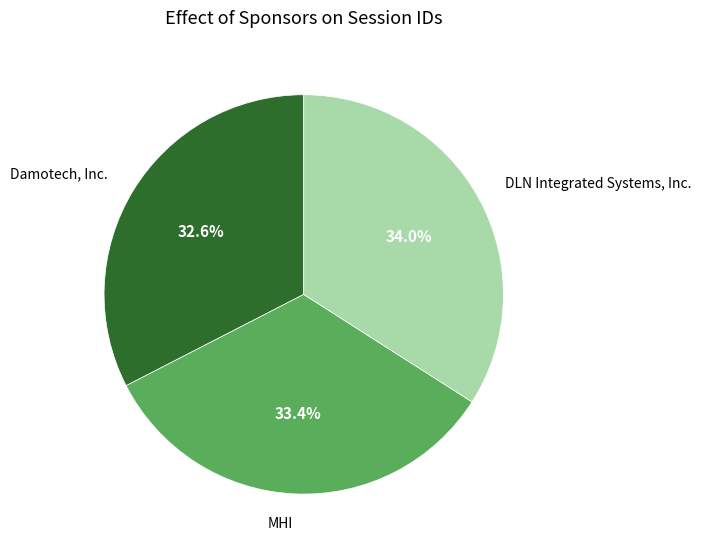

Is there a majority slice in this chart?

No